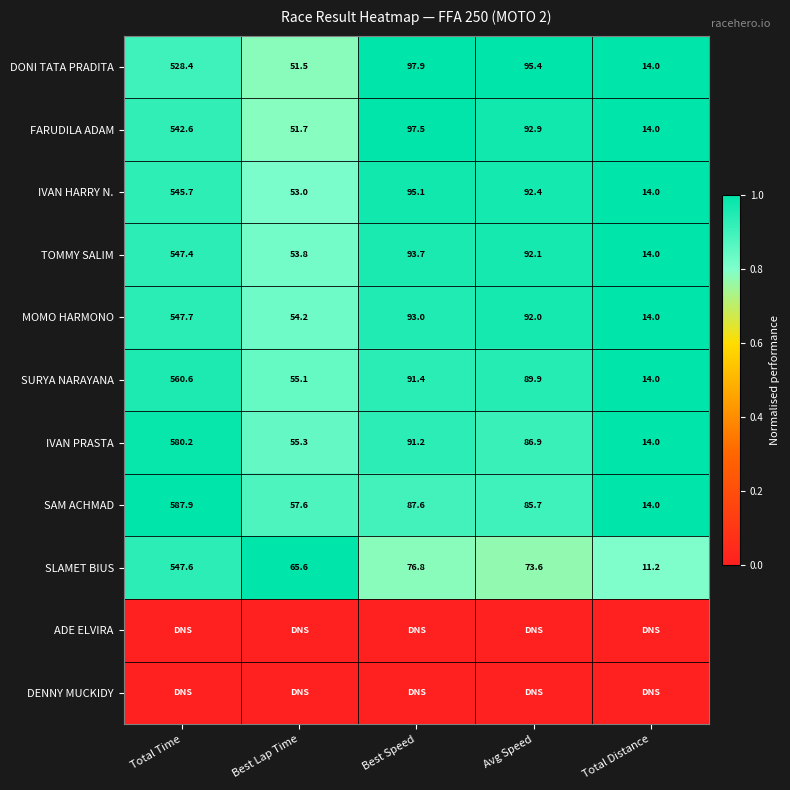

Is the value of DONI TATA PRADITA at Total Distance greater than the value of IVAN PRASTA at Total Time?

No